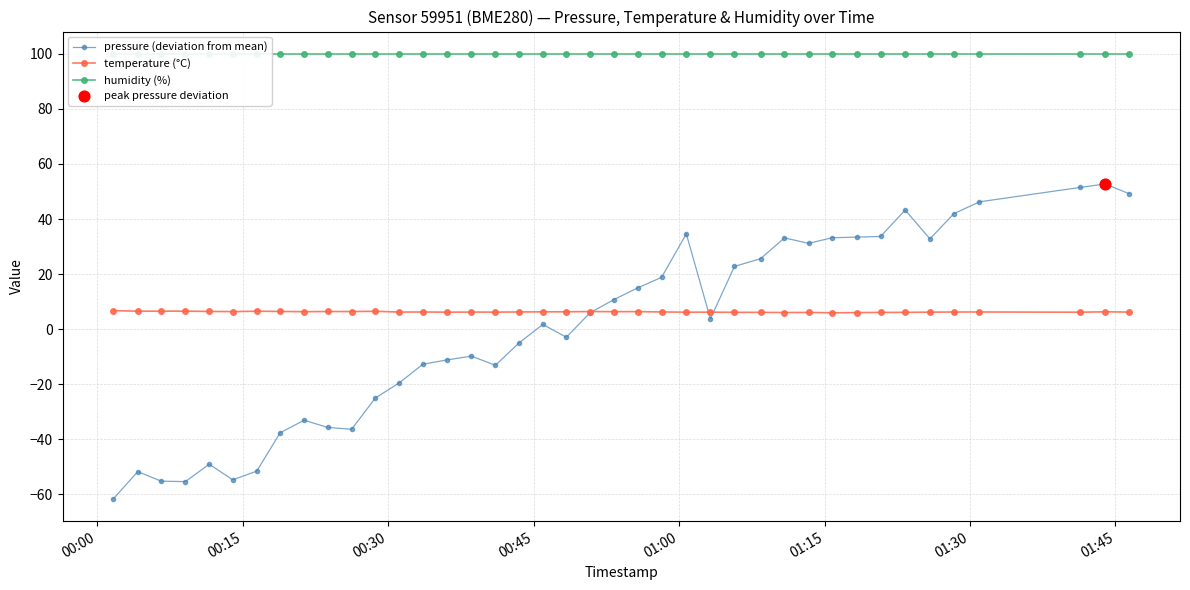

Which series contains the lowest Y value?

pressure (deviation from mean)